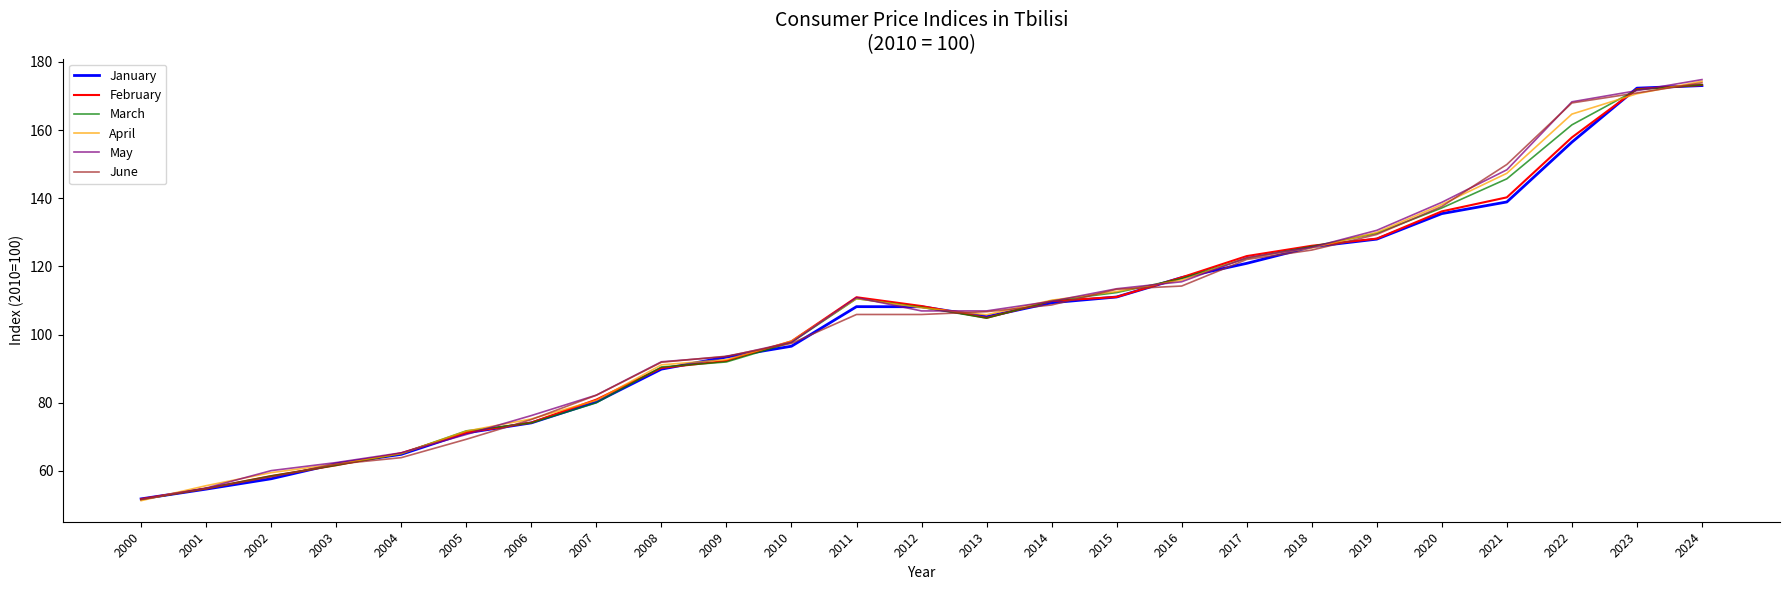

The value of April at 2022 is 289.3. True or false?

False